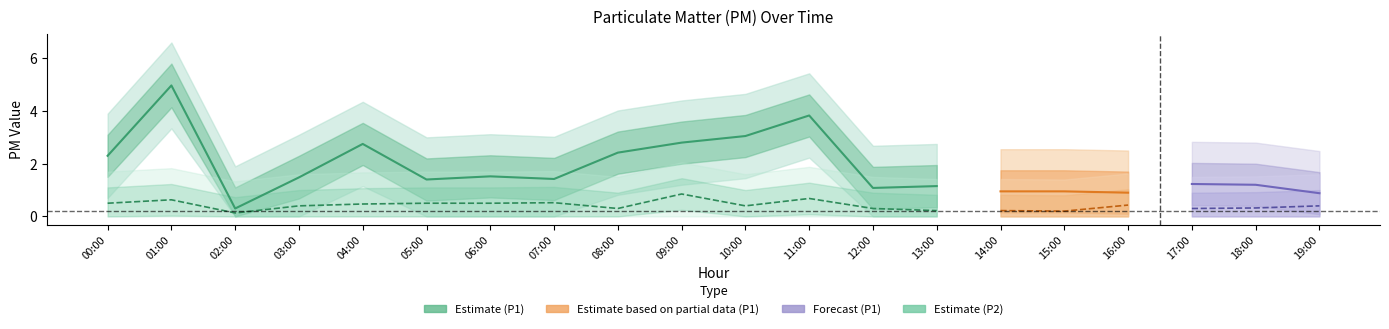

What is the greatest value displayed?

5.0